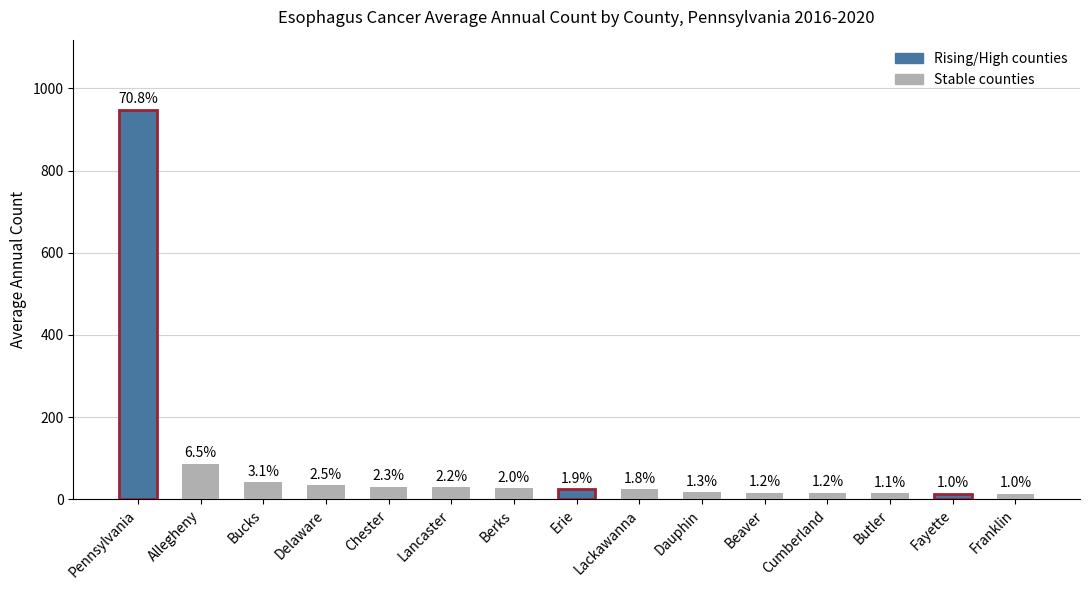

How many bars are there in total?

15